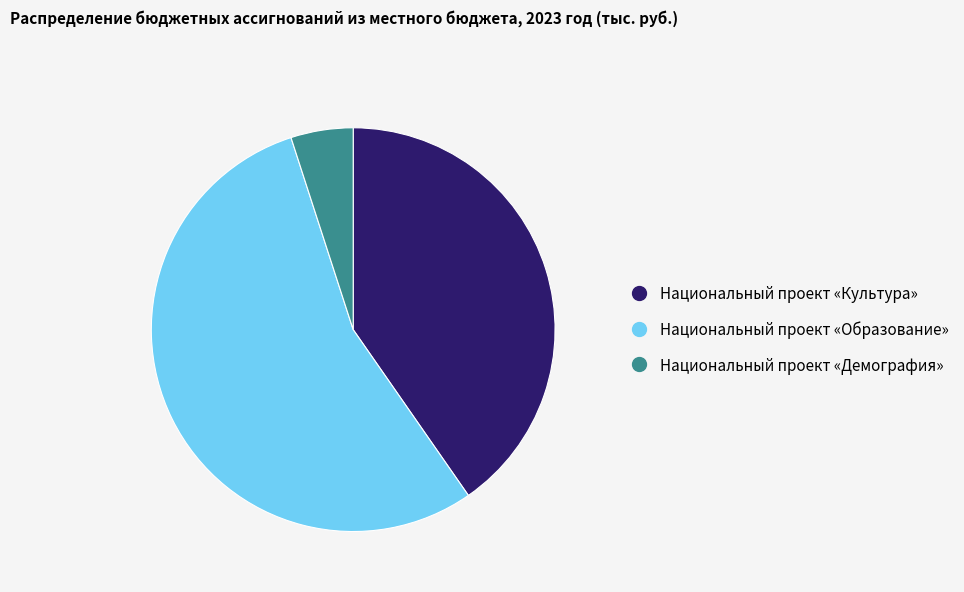

Which slice is the largest?

Национальный проект «Образование»